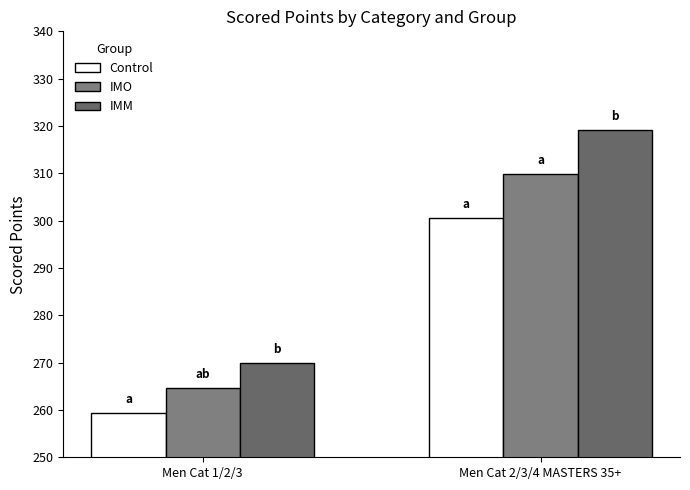

Reading left to right, extract all data points from this chart.

Control: Men Cat 1/2/3=259.3	Men Cat 2/3/4 MASTERS 35+=300.6
IMO: Men Cat 1/2/3=264.6	Men Cat 2/3/4 MASTERS 35+=309.9
IMM: Men Cat 1/2/3=270.0	Men Cat 2/3/4 MASTERS 35+=319.1